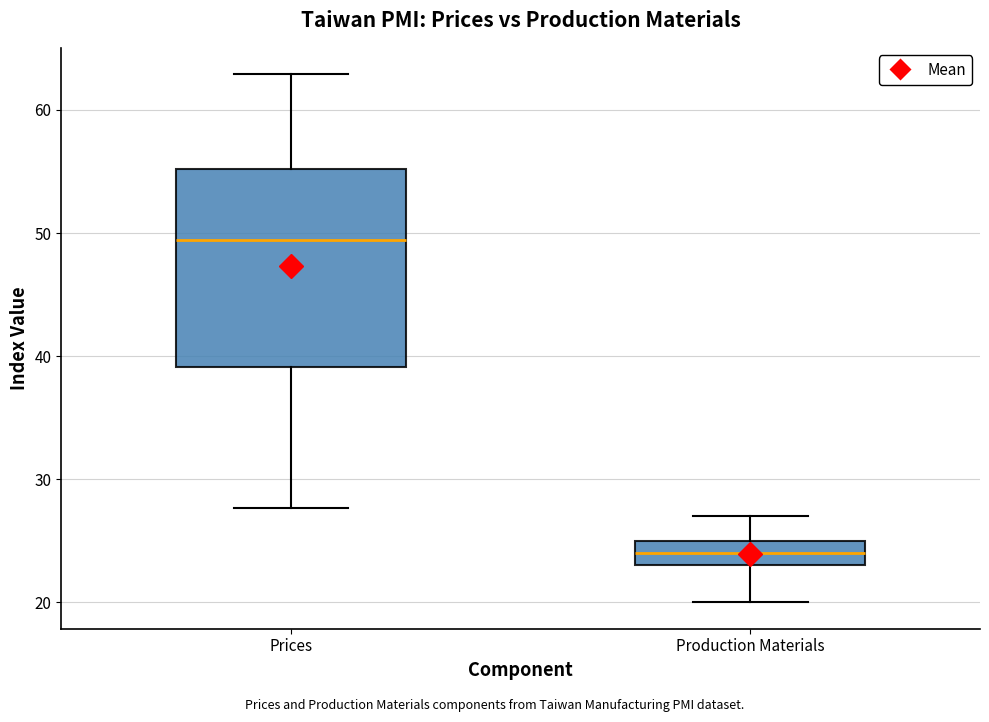

Reading left to right, read every box against the y-axis: the position of its median line, the range the box covers, and the ends of its whiskers. The values are not printed on the chart, so give them approximately, as read against the axis.

Prices: median 49, box 39 to 55, whiskers 28 to 63
Production Materials: median 24, box 23 to 25, whiskers 20 to 27